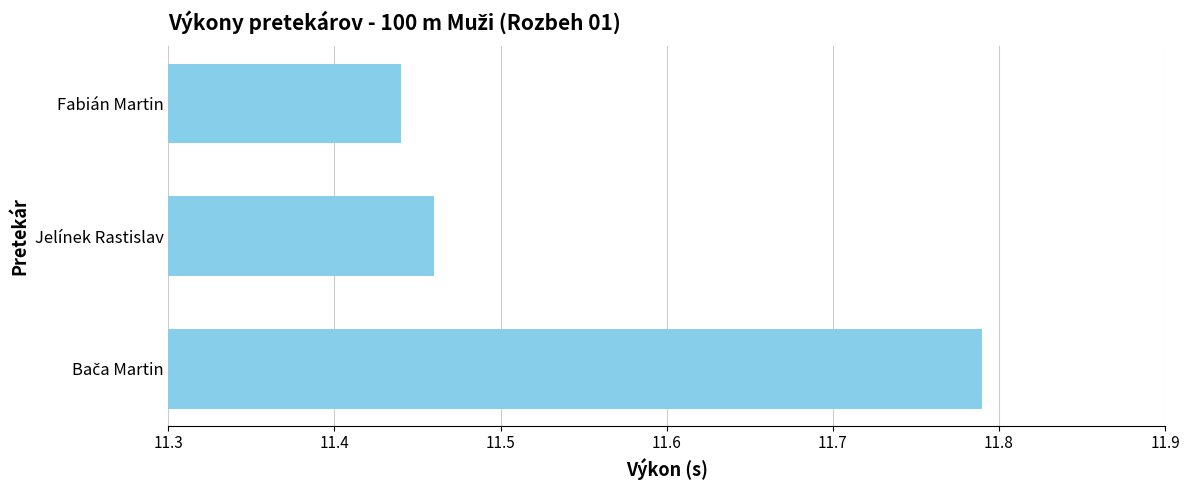

What is the sum of the values at Fabián Martin and Jelínek Rastislav?

22.9